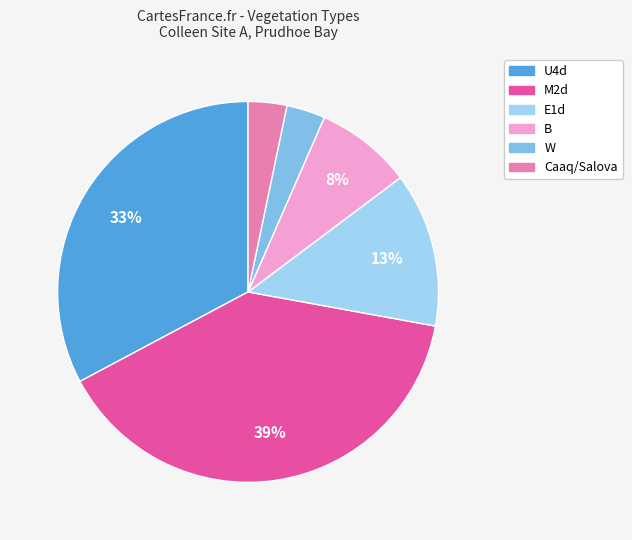

How many segments does this pie chart have?

6